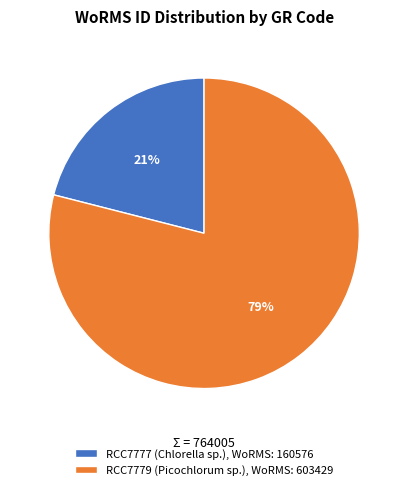

To the nearest percent, what portion does RCC7777 represent?

21%